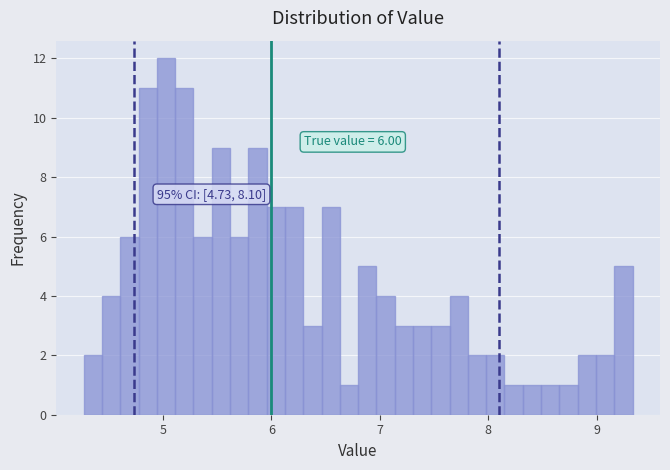

Read against the x-axis, roughly where is the centre of the tallest bar?

5.0